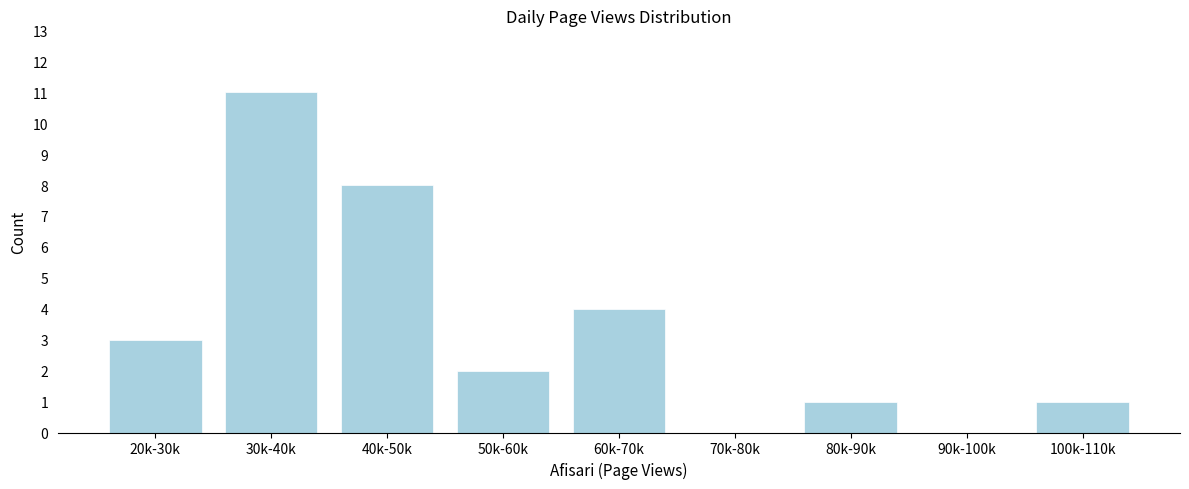

Reading right to left, transcribe all the data shown in this chart.

100k-110k=1	90k-100k=0	80k-90k=1	70k-80k=0	60k-70k=4	50k-60k=2	40k-50k=8	30k-40k=11	20k-30k=3